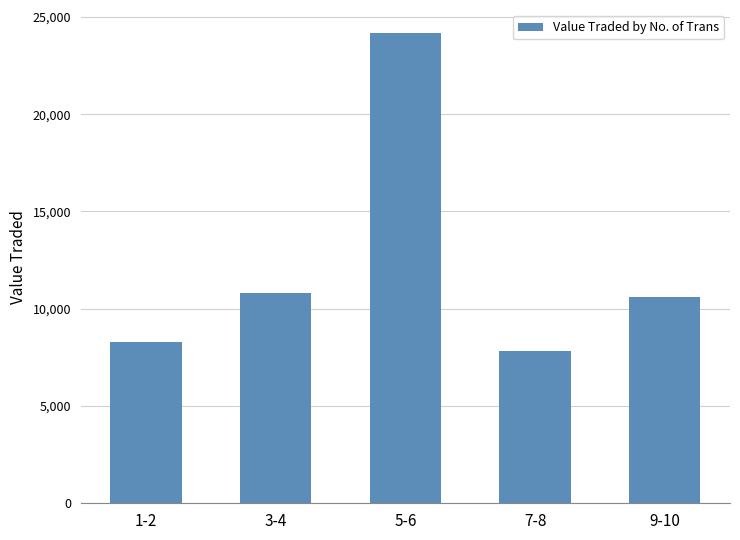

What is the difference between the values at 1-2 and 5-6?

15846